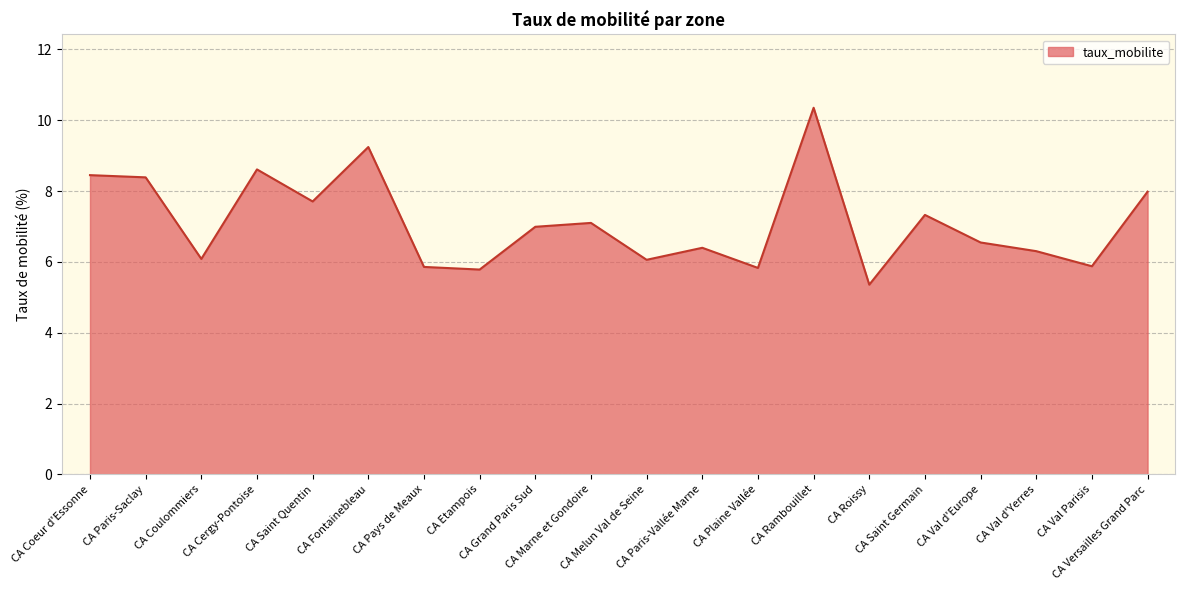

Does the chart display data point markers on the line(s)?

No